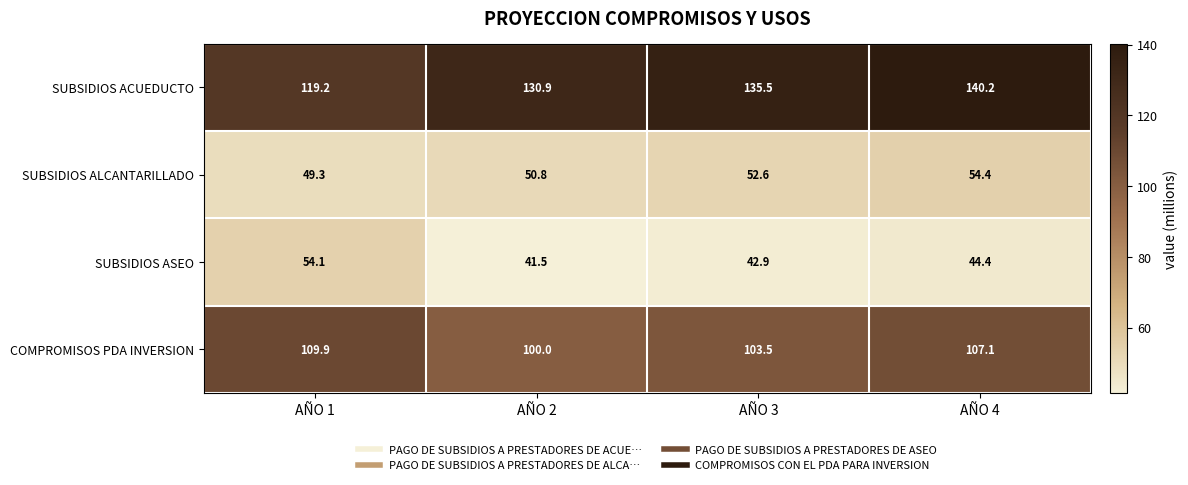

What is the difference between the SUBSIDIOS ALCANTARILLADO values at AÑO 2 and AÑO 4?

3.6